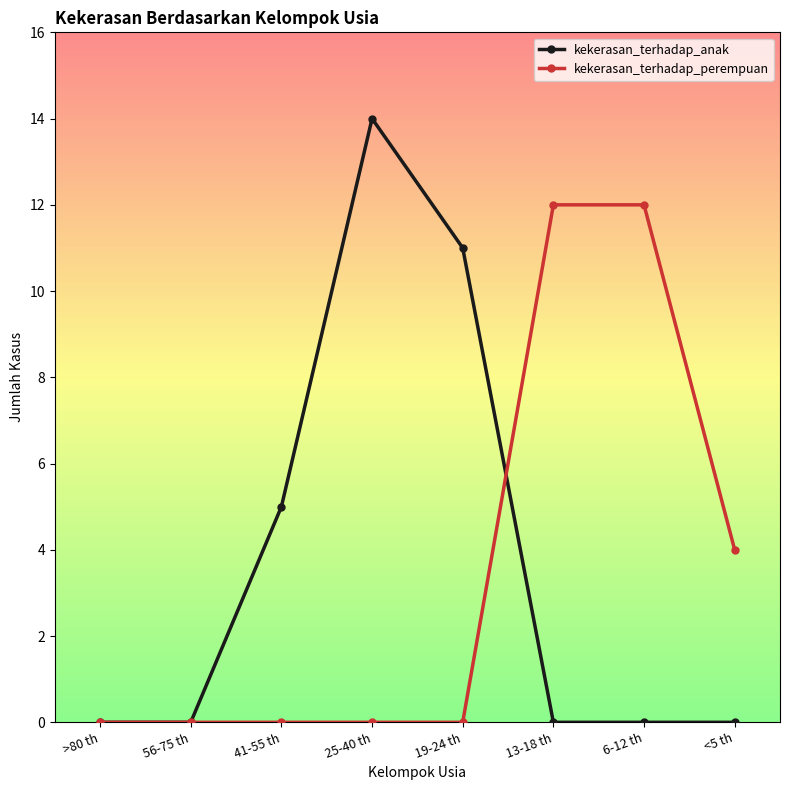

What is the maximum value shown in the chart?

14